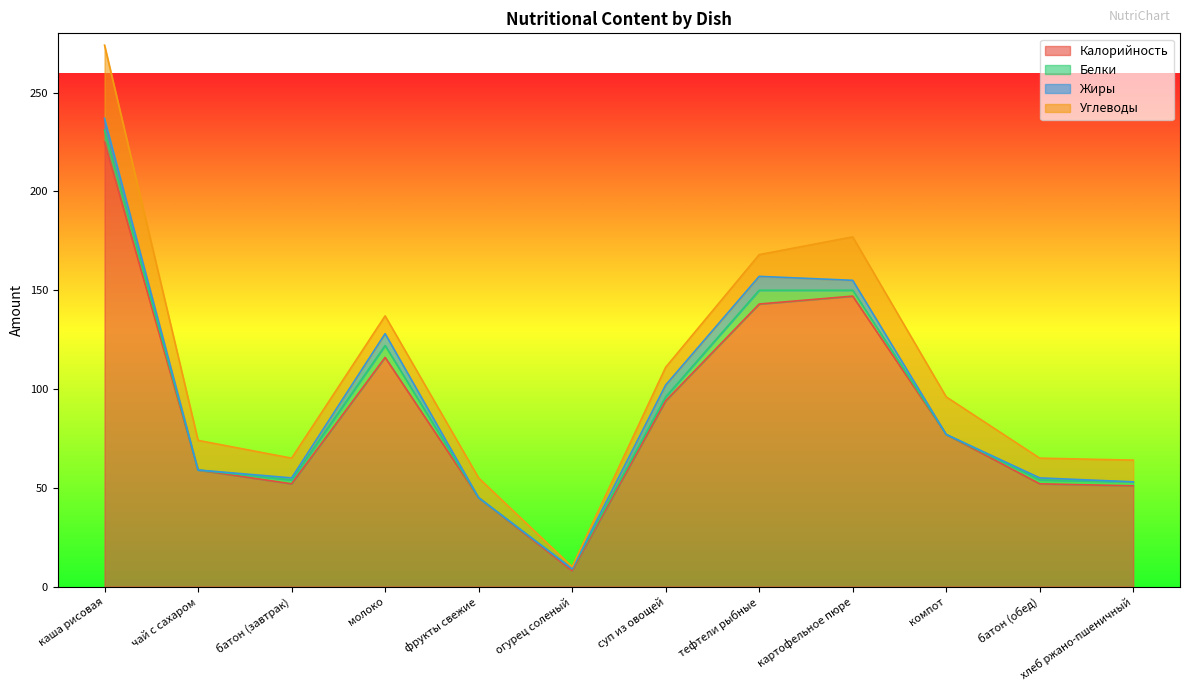

What position from the left is батон (обед)?

11